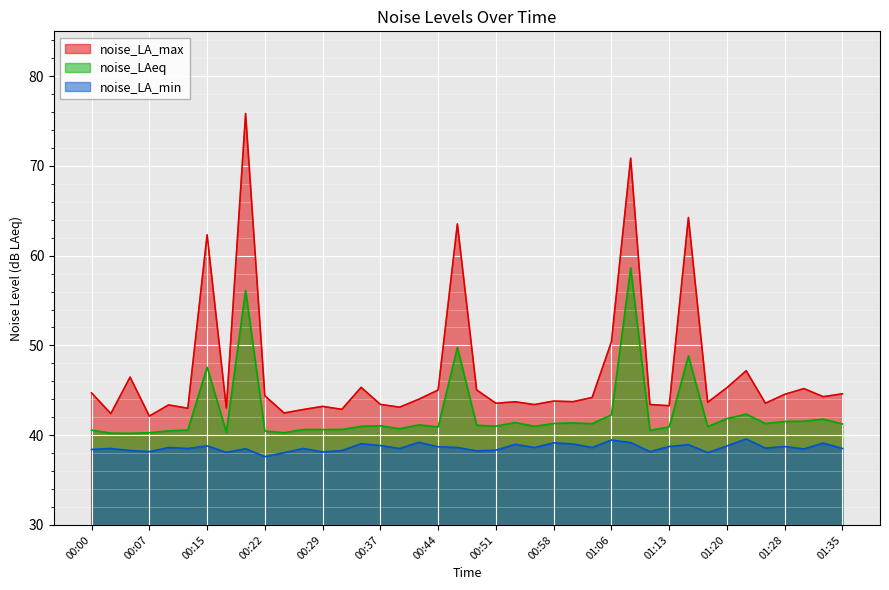

True or false: noise_LAeq and noise_LA_max cross at least once.

False